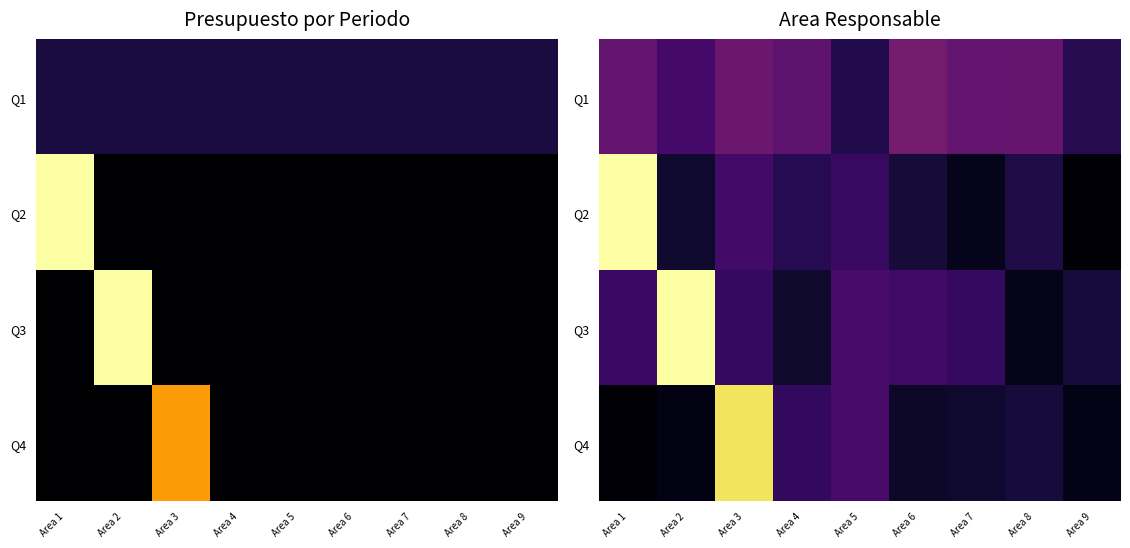

List the series in order of their peak value, highest first.

Q2, Q3, Q4, Q1